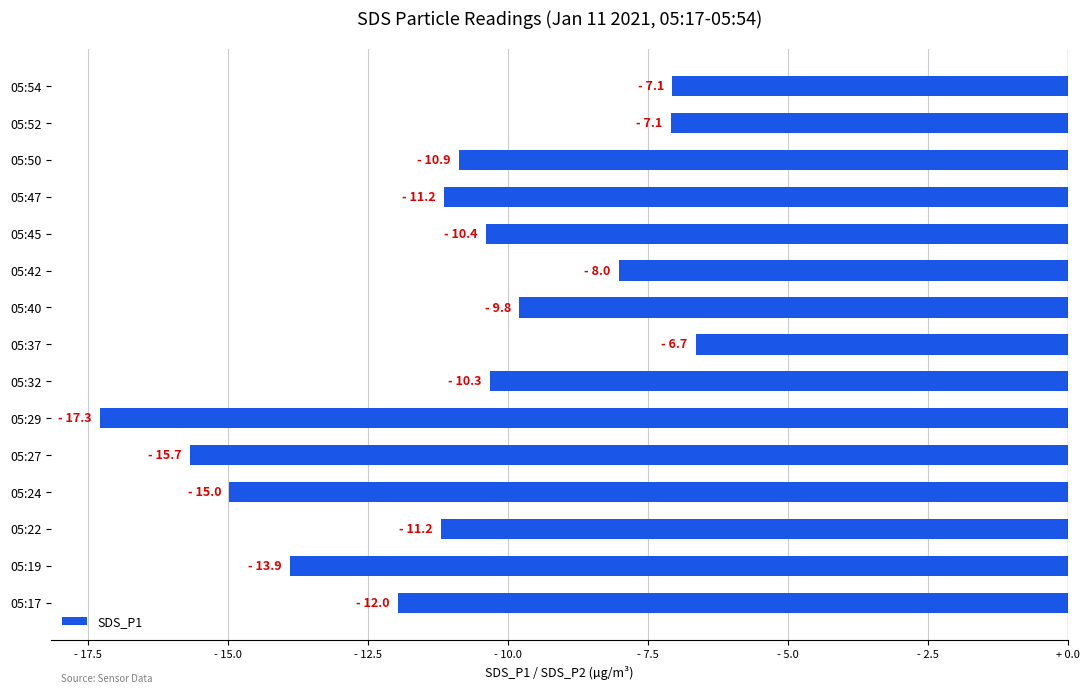

Which label corresponds to the largest value in the chart?

05:37